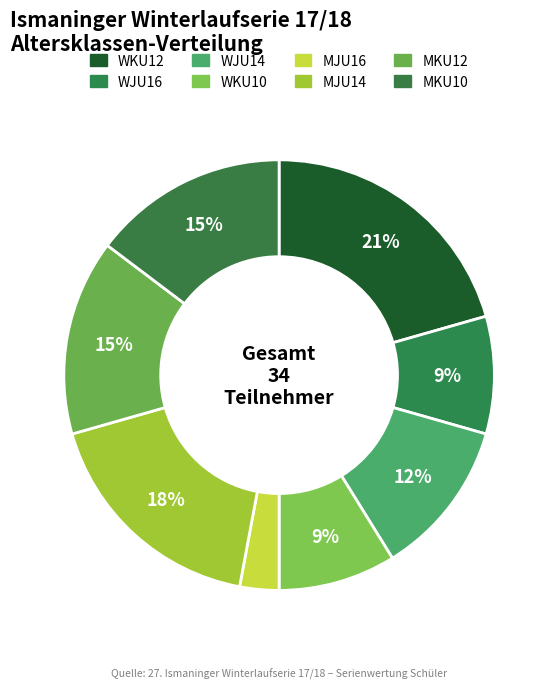

How many slices are in this pie chart?

8